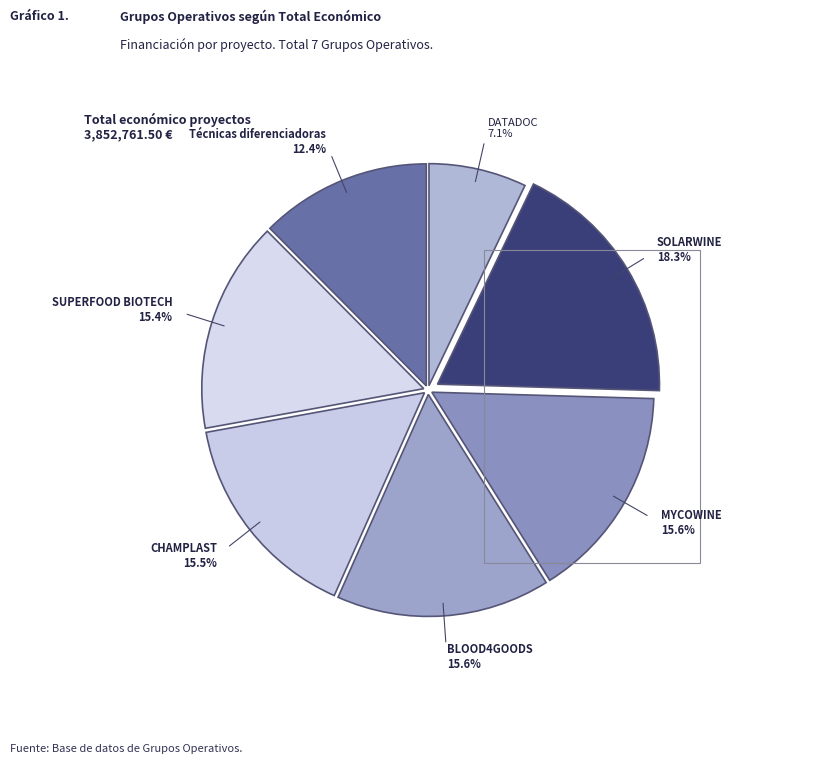

The Técnicas diferenciadoras slice represents 12% of the pie. True or false?

True